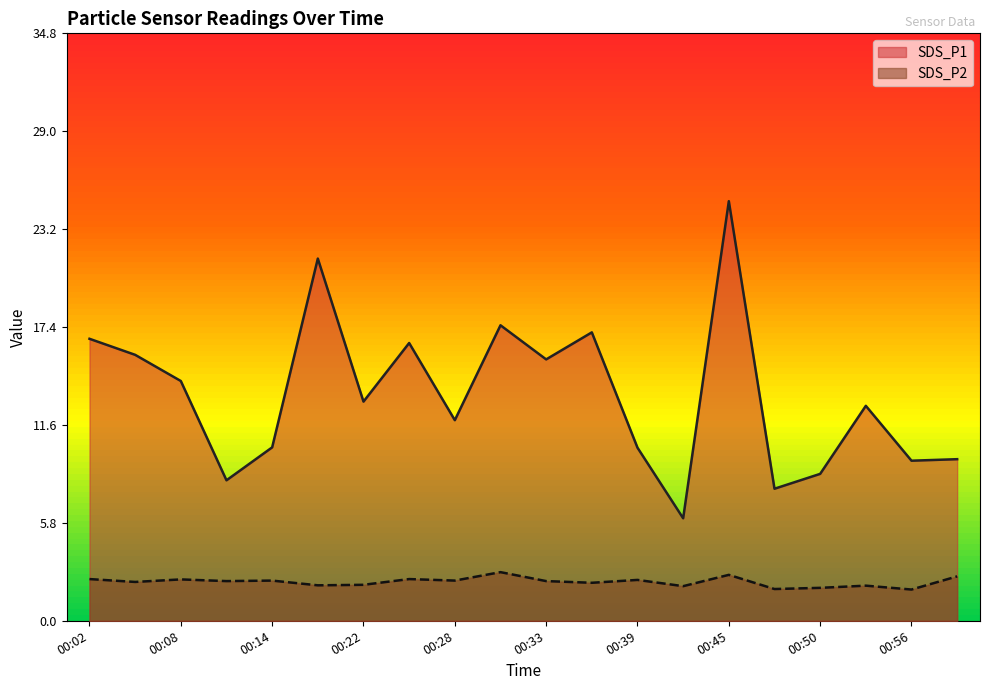

At 00:42, list the series in order from smallest to largest.

SDS_P2, SDS_P1